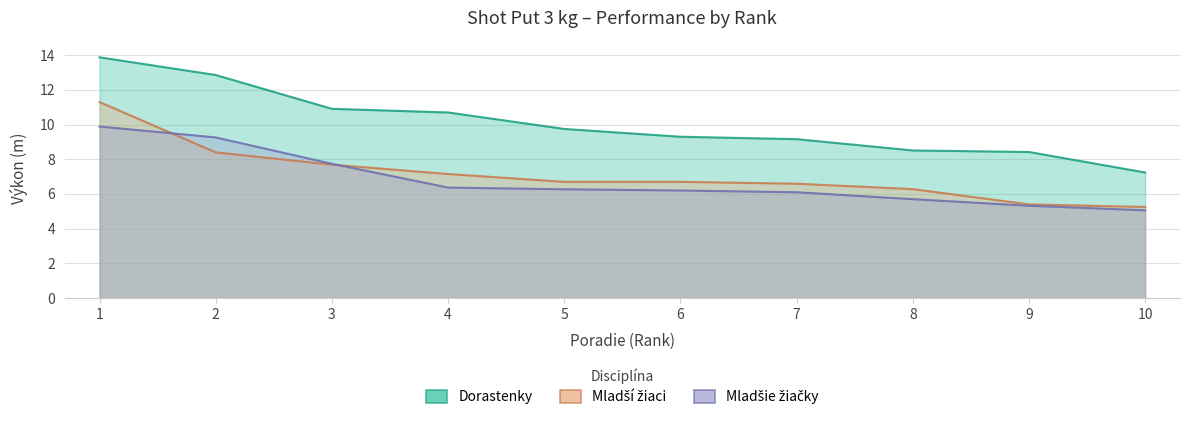

What is the value of the Mladšie žiačky point at the 6th from the left?

6.2